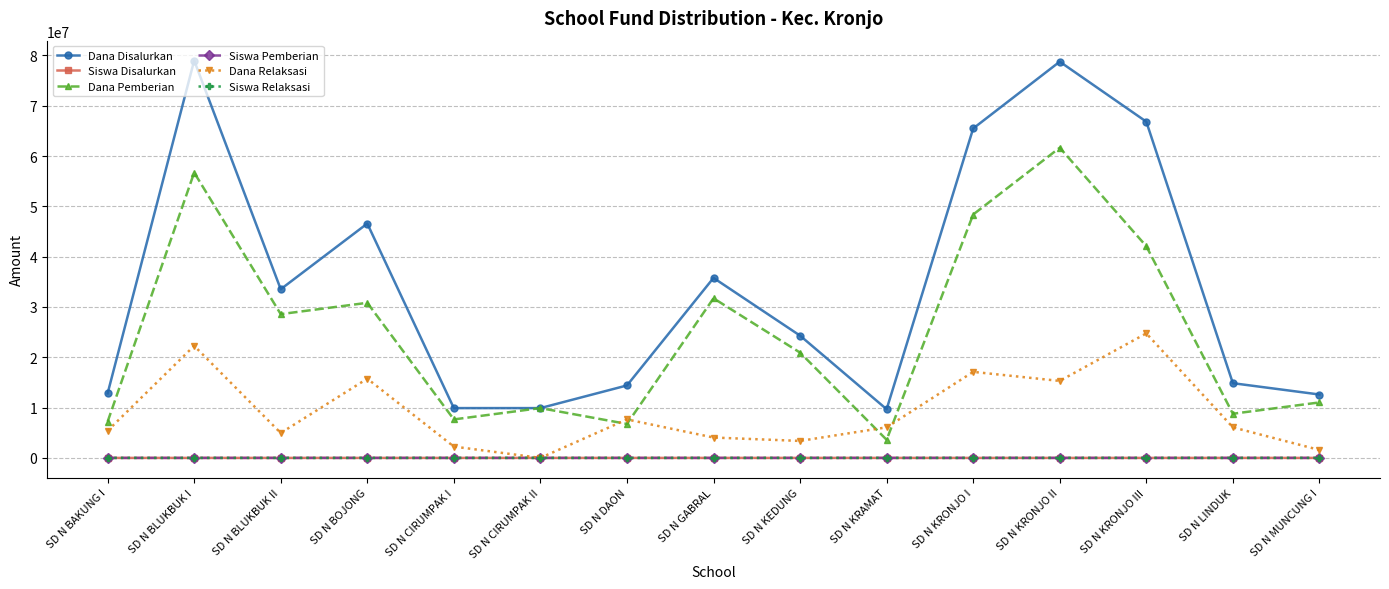

The Dana Relaksasi series shows 13937288 at SD N BLUKBUK I. True or false?

False